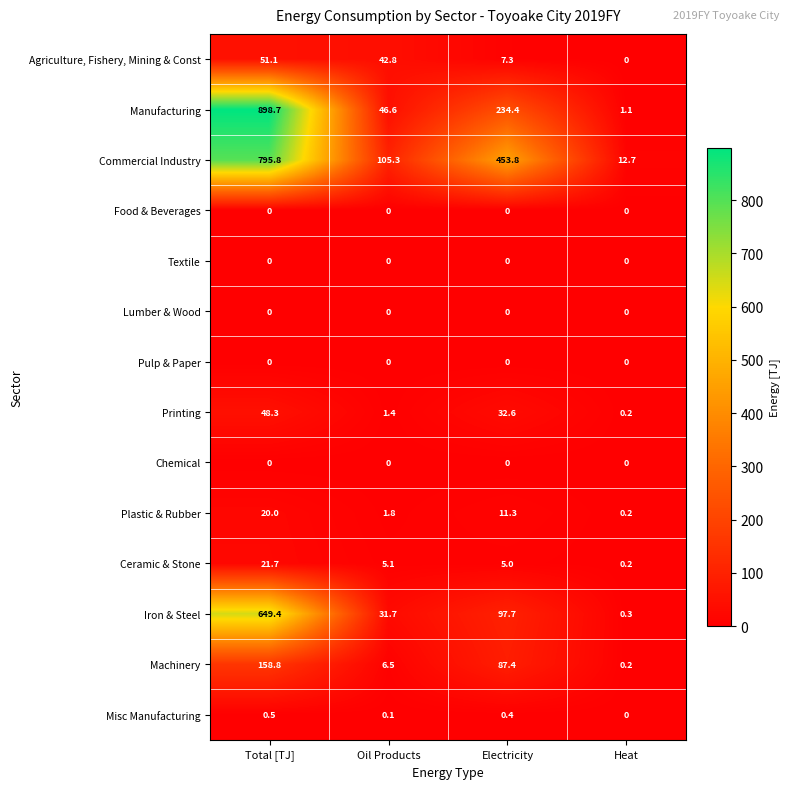

Which series changed the most between Total [TJ] and Electricity?

Manufacturing